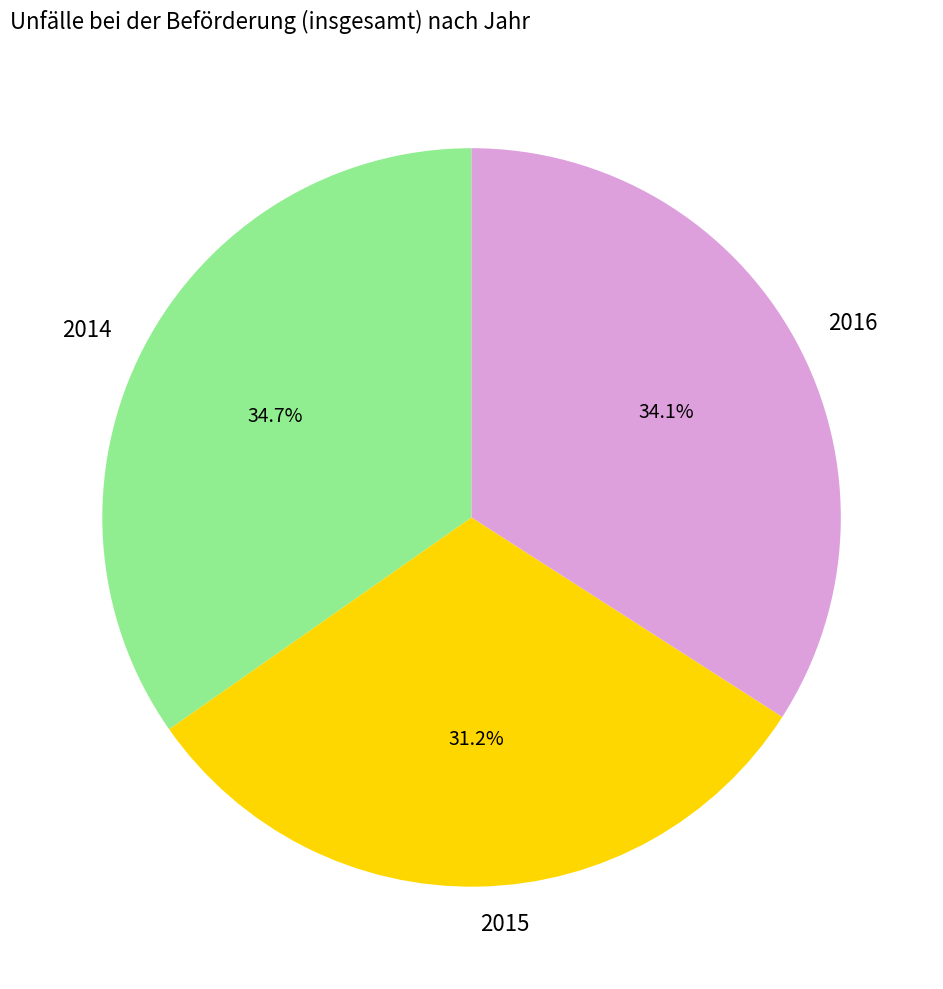

Which slice is the largest?

2014